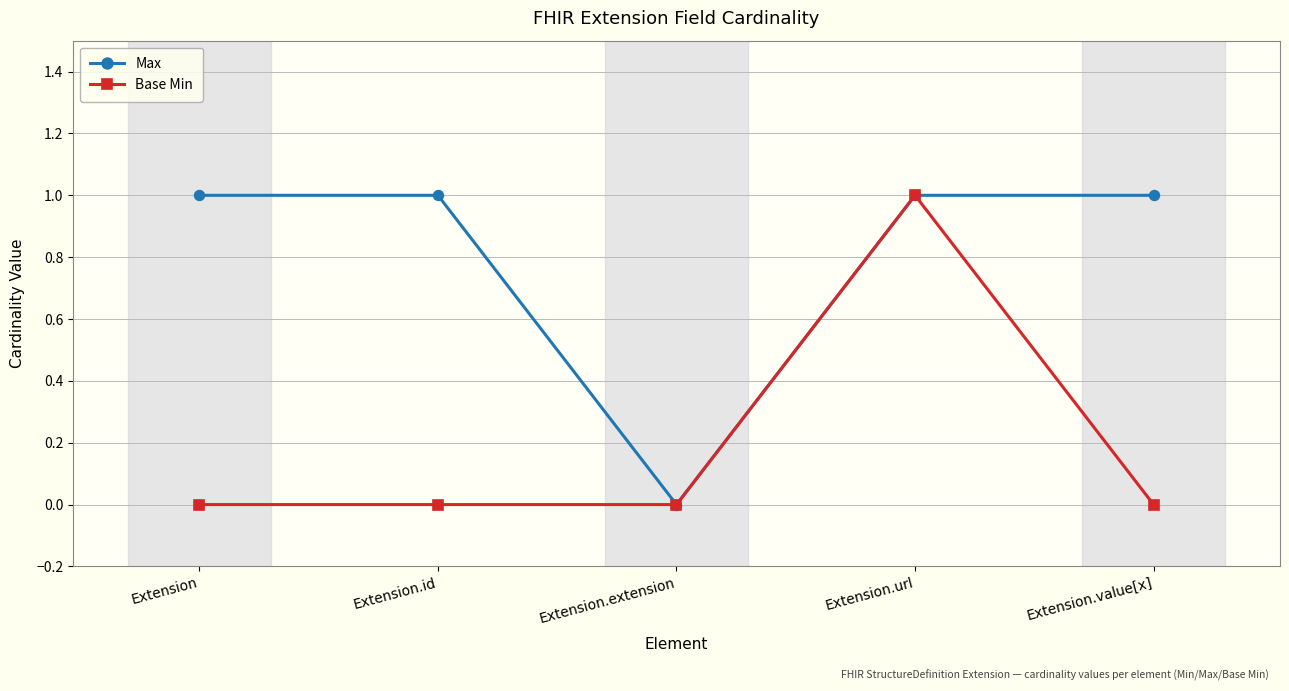

Between Extension and Extension.url, which series saw the biggest shift?

Base Min